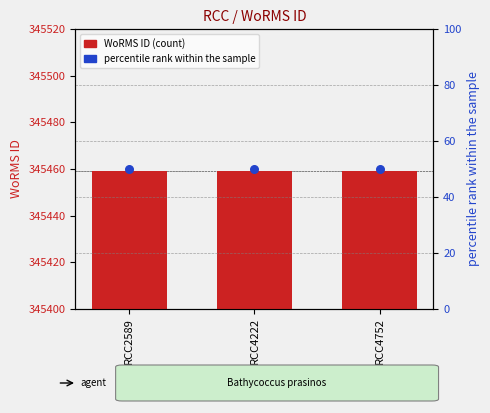

Which series has the largest total across all categories?

WoRMS ID